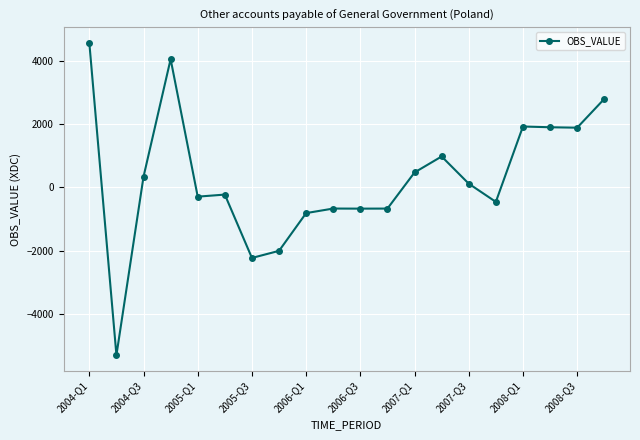

How many negative values are there?

10